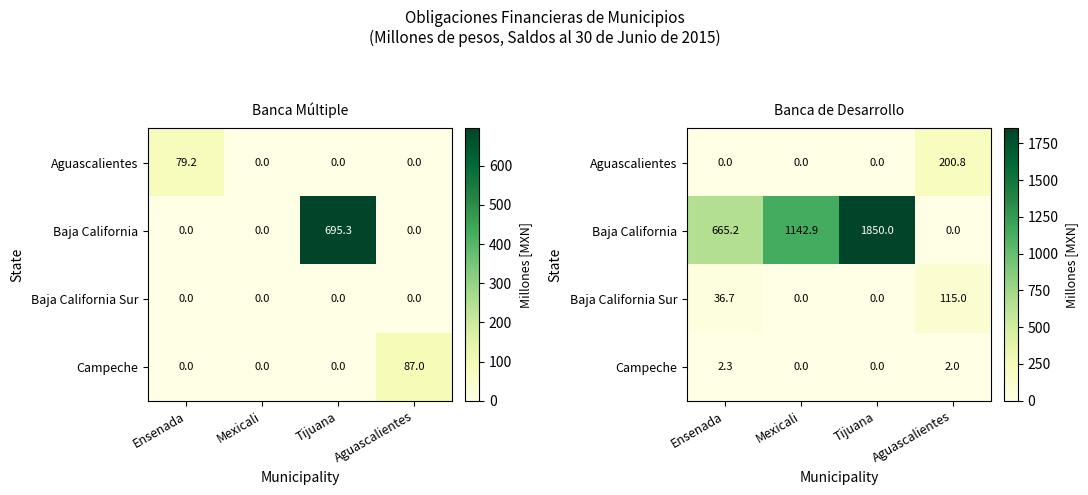

Count the number of categories in the chart.

4